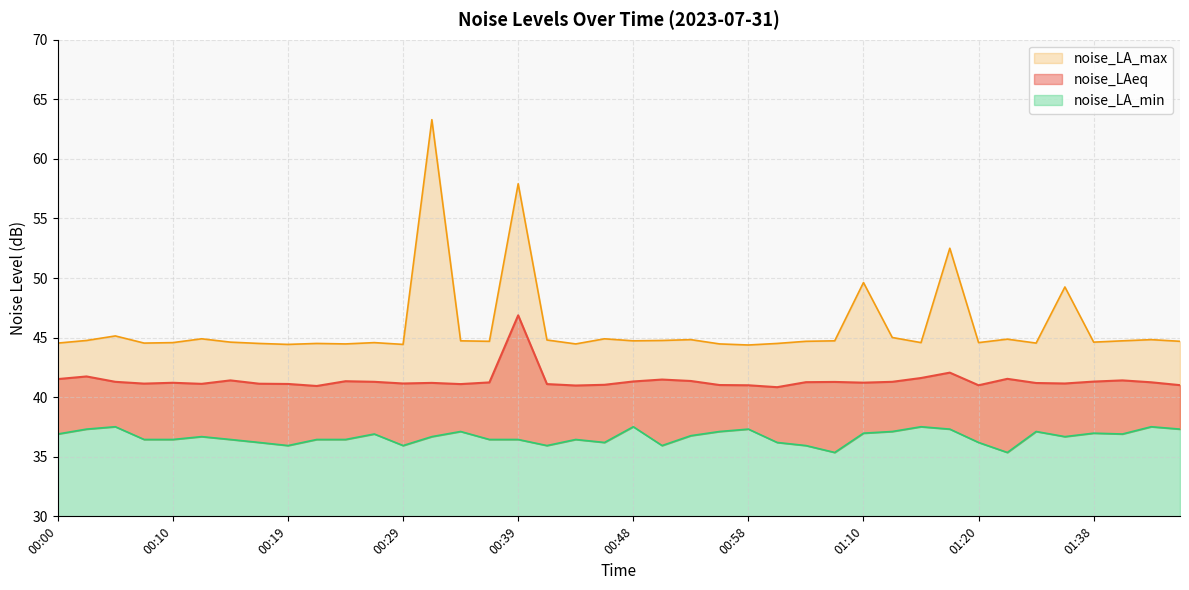

Is it true that noise_LAeq equals 55.6 at 01:20?

False